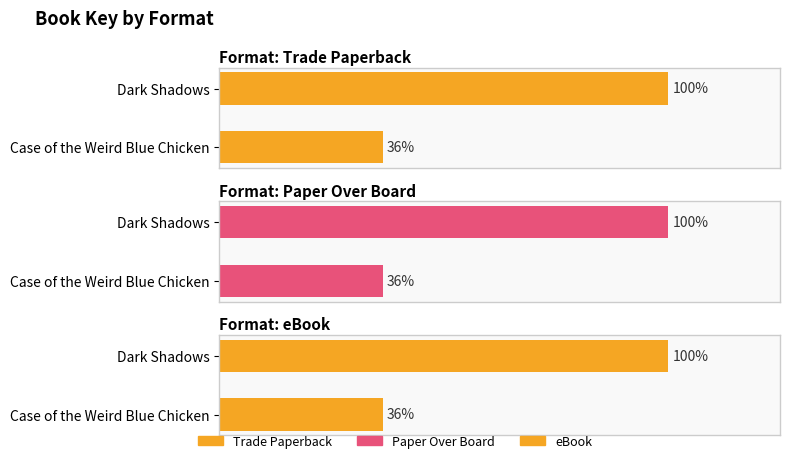

At which label is Trade Paperback closest to 347202530?

Dark Shadows